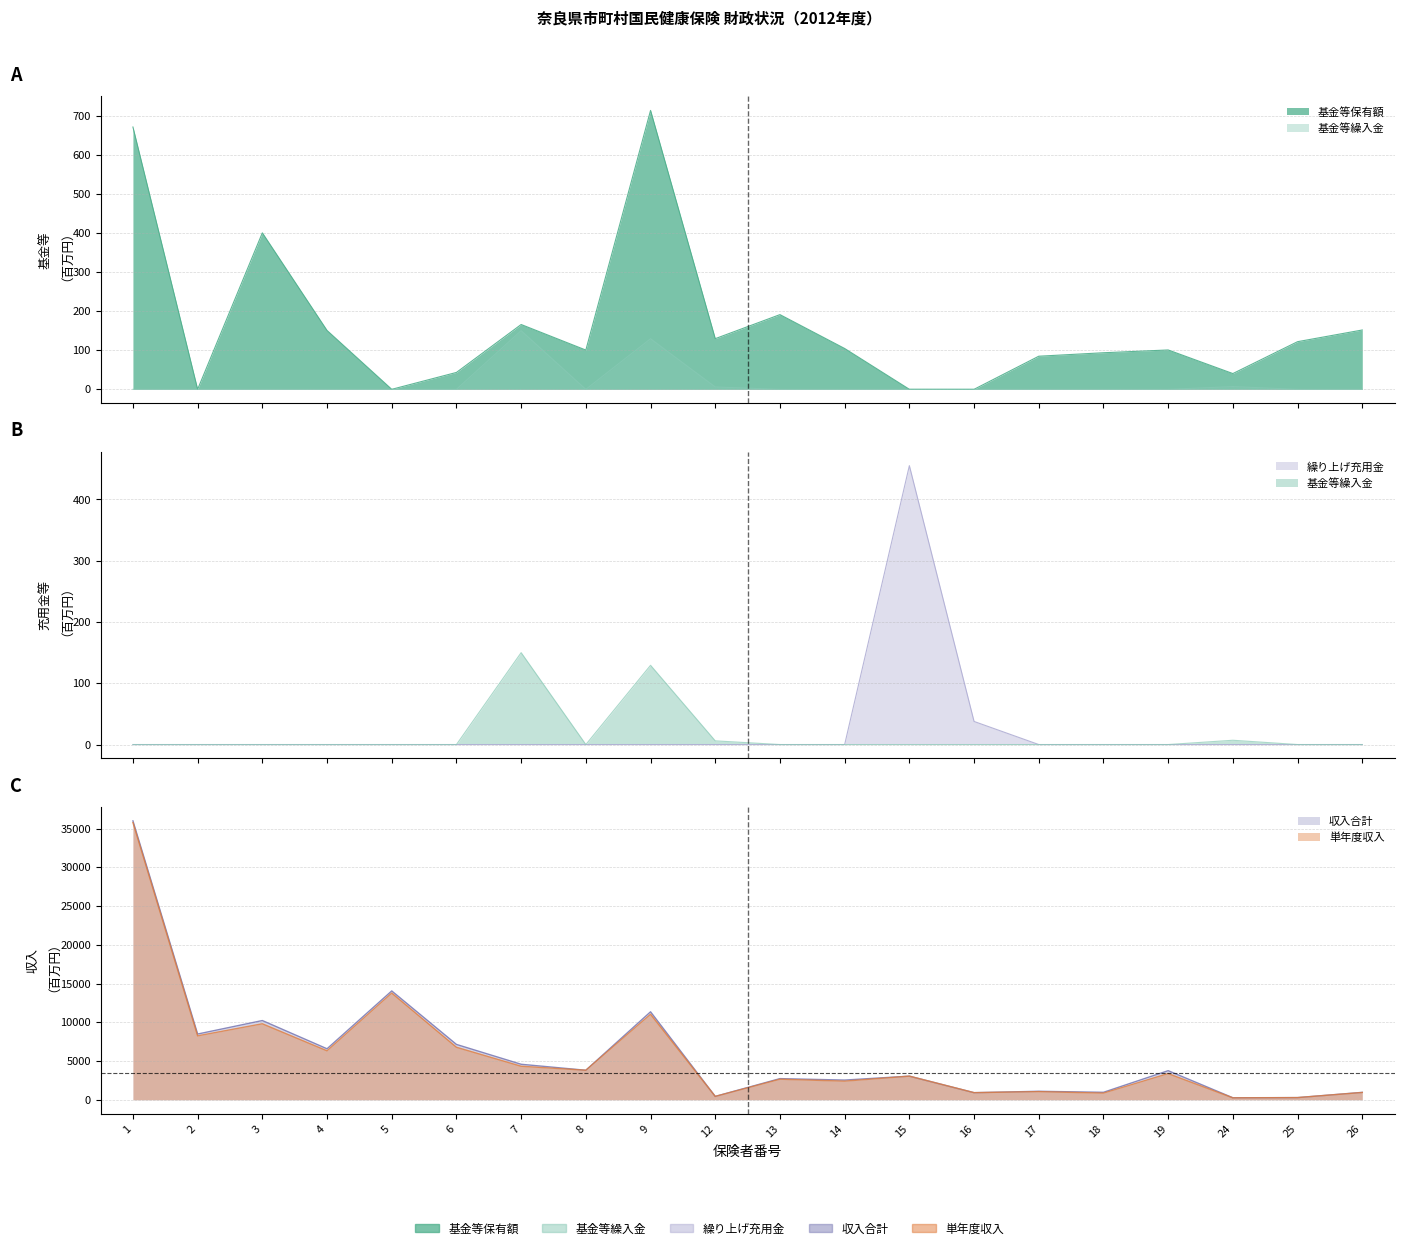

At which label does 単年度収入 reach its minimum?

24